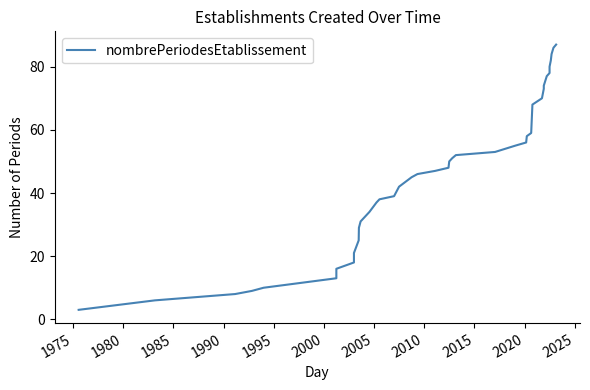

Count the number of data series in this chart.

1